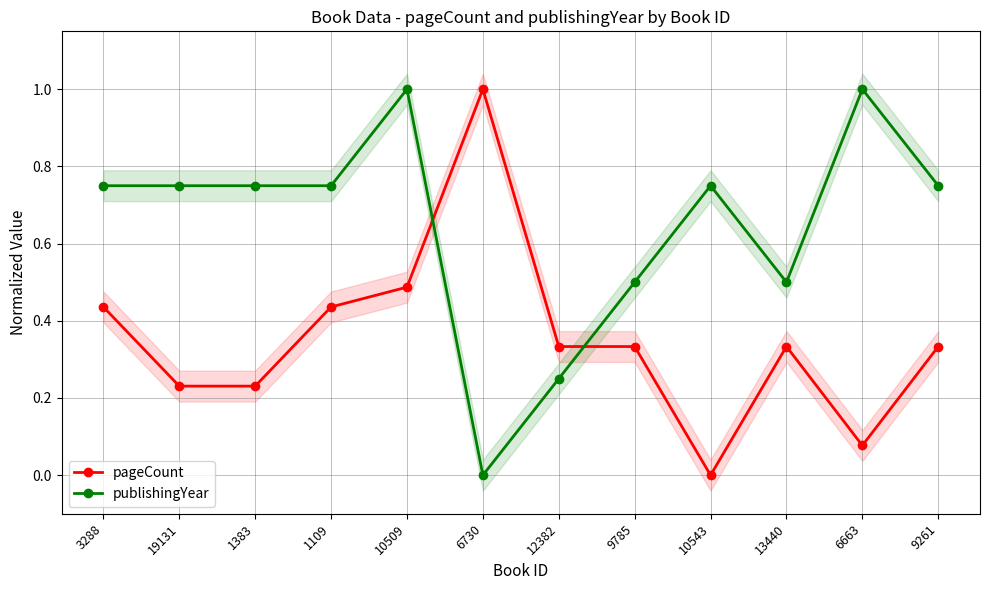

What is the label of the 5th point from the right?

9785